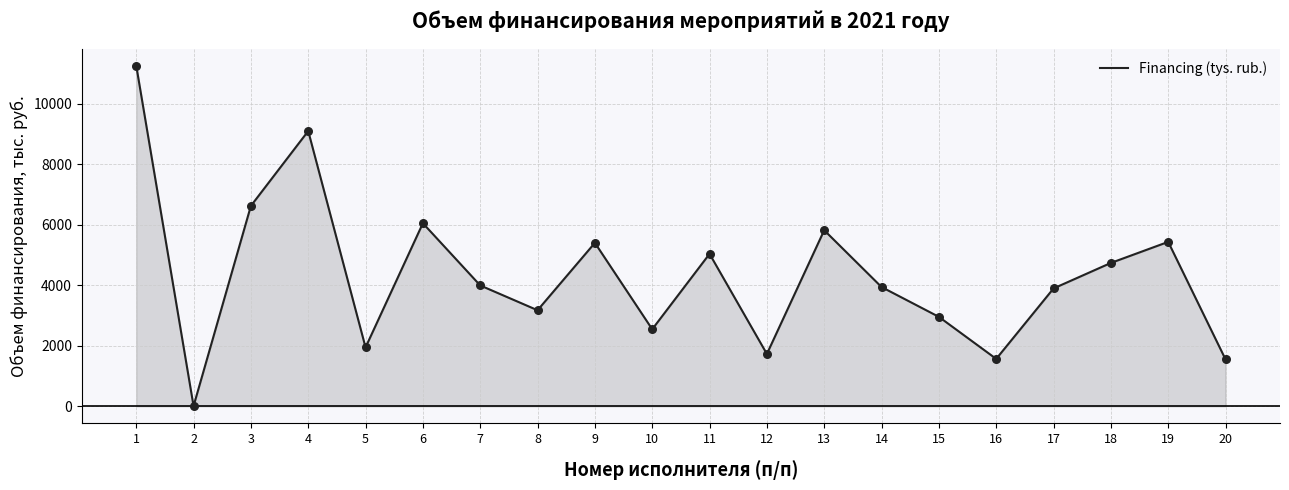

Which has a higher value, 19 or 1?

1